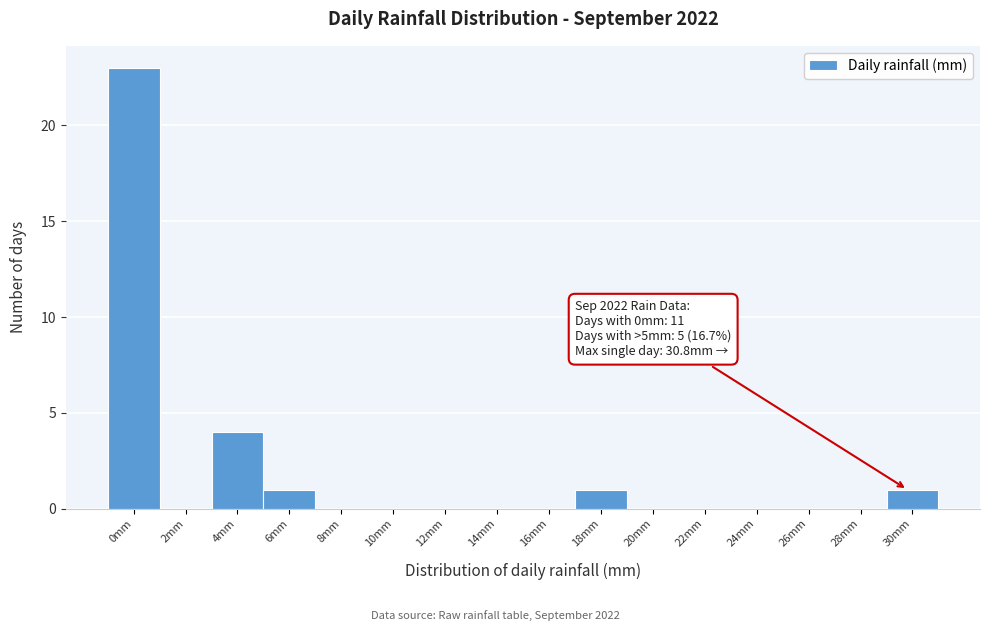

Reading right to left, transcribe all the data shown in this chart.

30mm=1	28mm=0	26mm=0	24mm=0	22mm=0	20mm=0	18mm=1	16mm=0	14mm=0	12mm=0	10mm=0	8mm=0	6mm=1	4mm=4	2mm=0	0mm=23